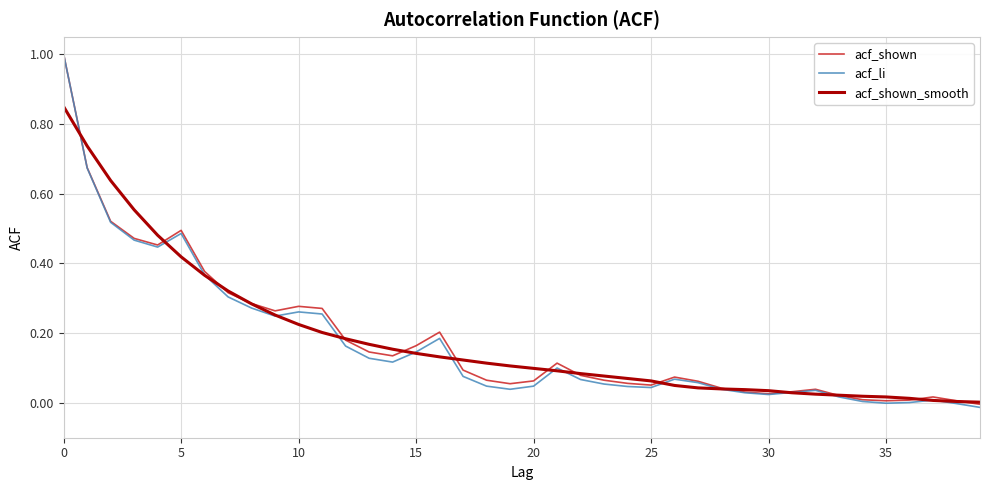

Which series has the widest spread of values?

acf_li